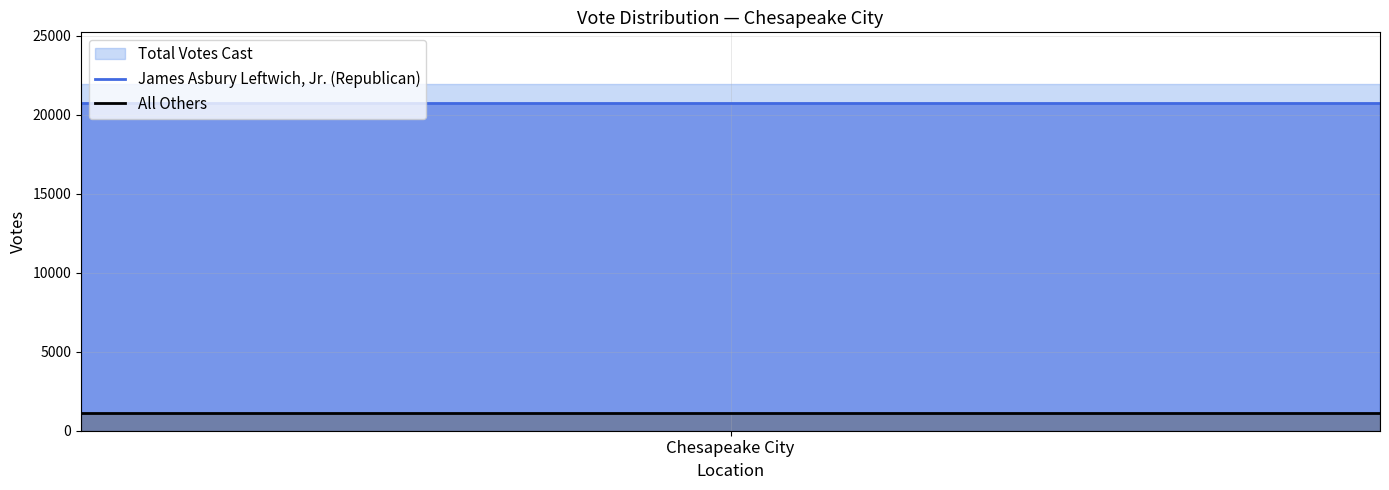

Does the chart have visible grid lines?

Yes